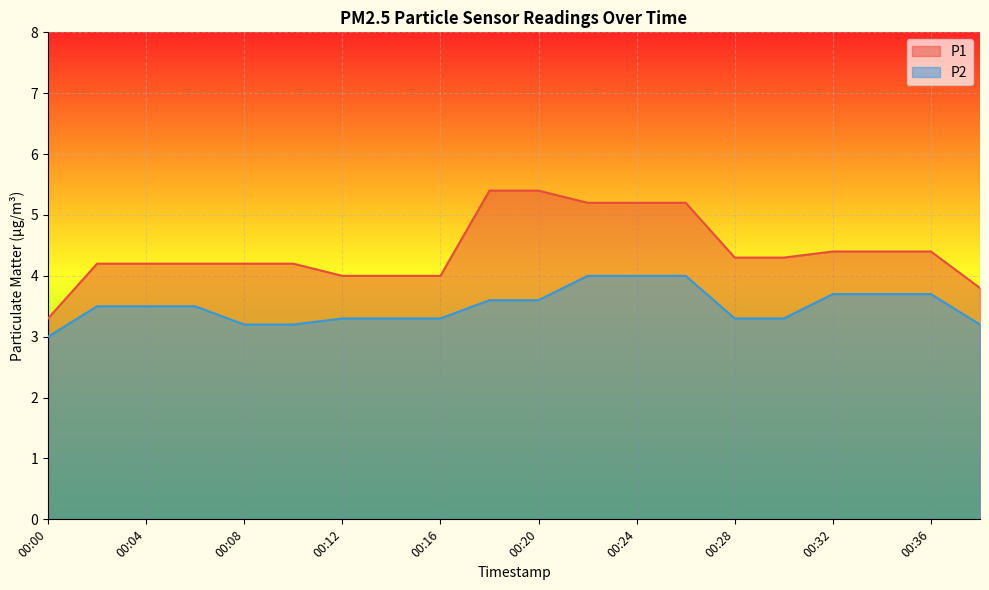

Which series has the largest range (max minus min)?

P1